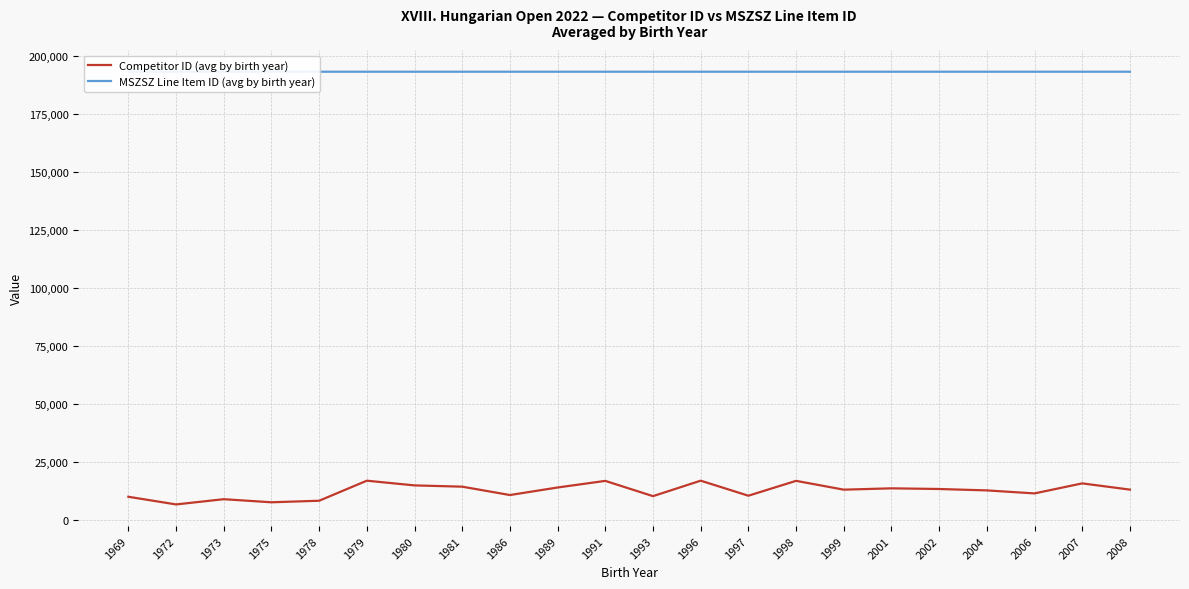

What is the total value across all series at 1996?

210156.0